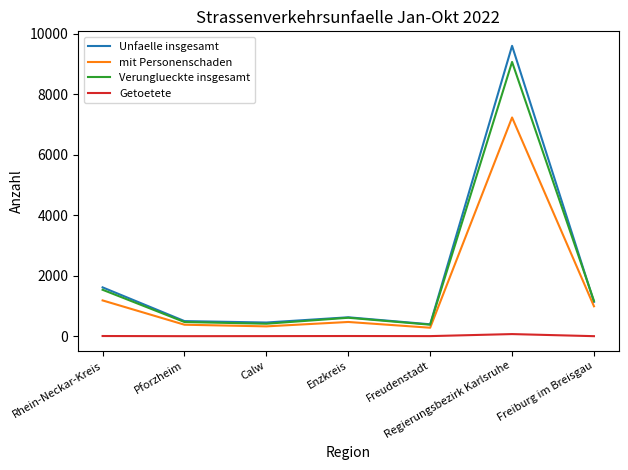

At which category is the sum across all series the highest?

Regierungsbezirk Karlsruhe